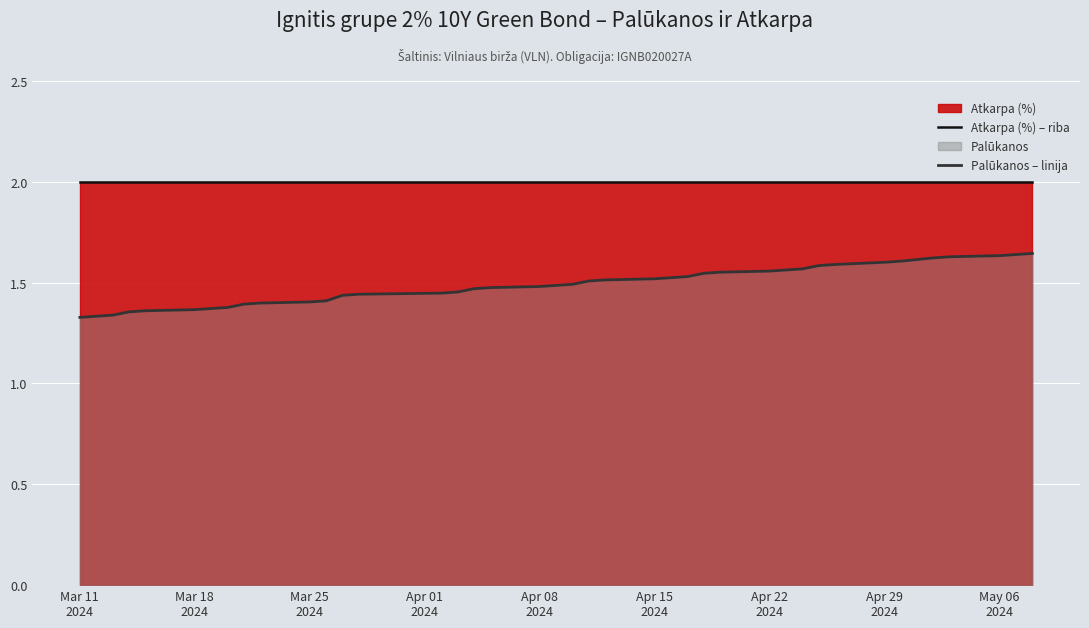

Which series has the widest spread of values?

Palūkanos – linija